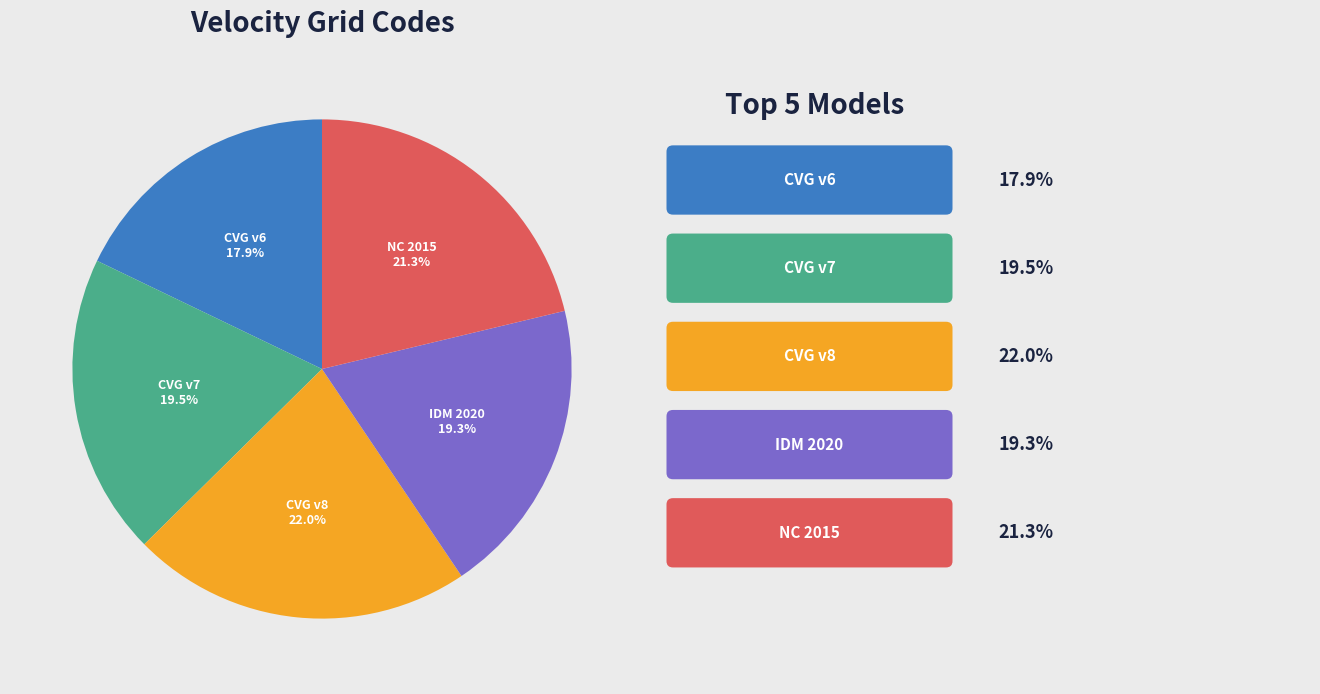

Does any single category account for the majority?

No